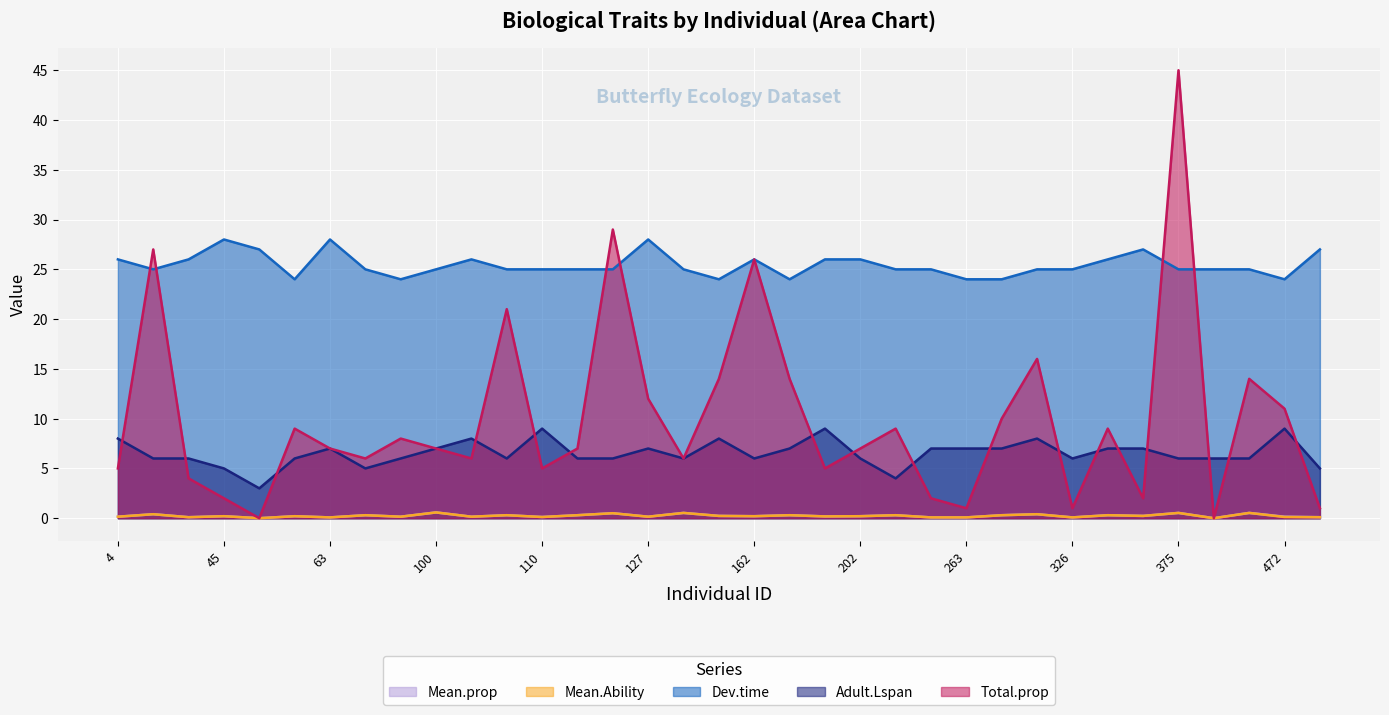

How many data points in Total.prop are above 7?

16